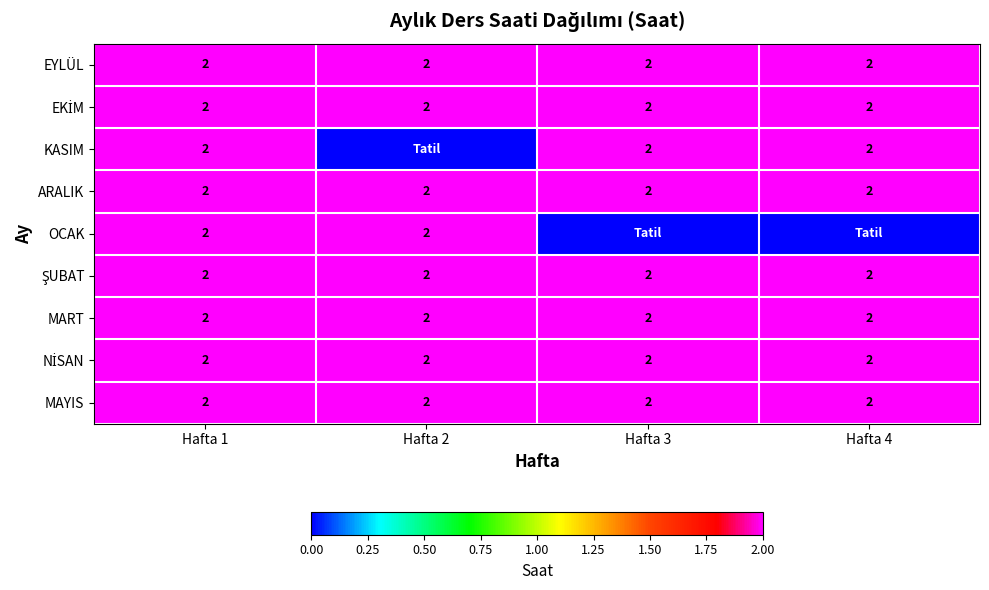

What is the difference between the highest and lowest values at Hafta 4?

2